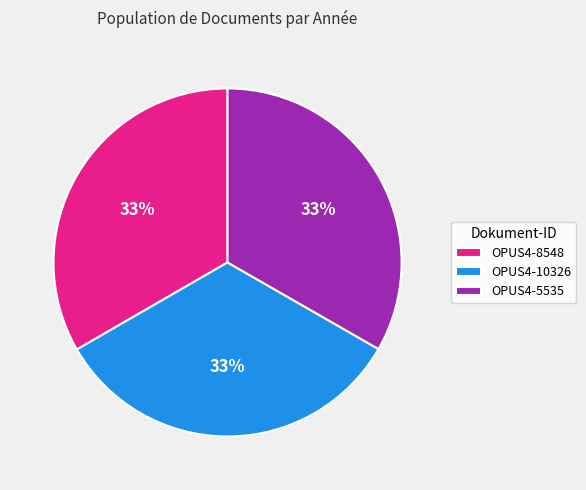

Is there a majority slice in this chart?

No